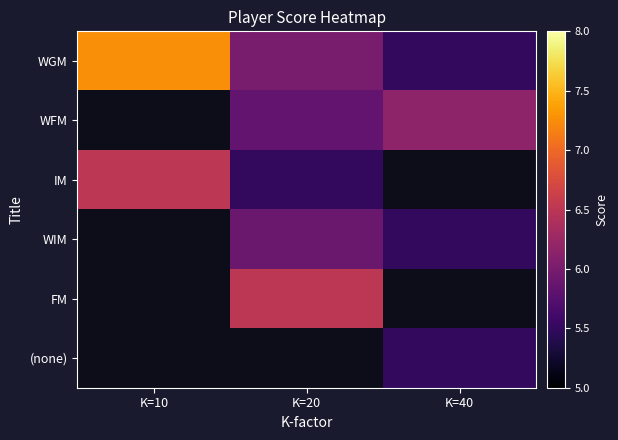

How many WGM values are between 5 and 7?

2